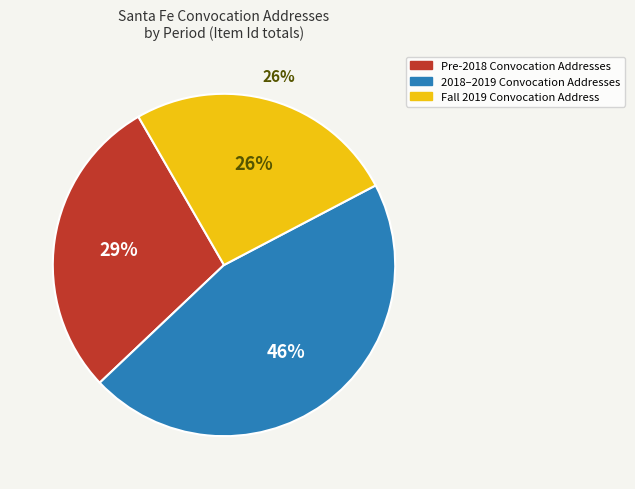

Is there a majority slice in this chart?

No